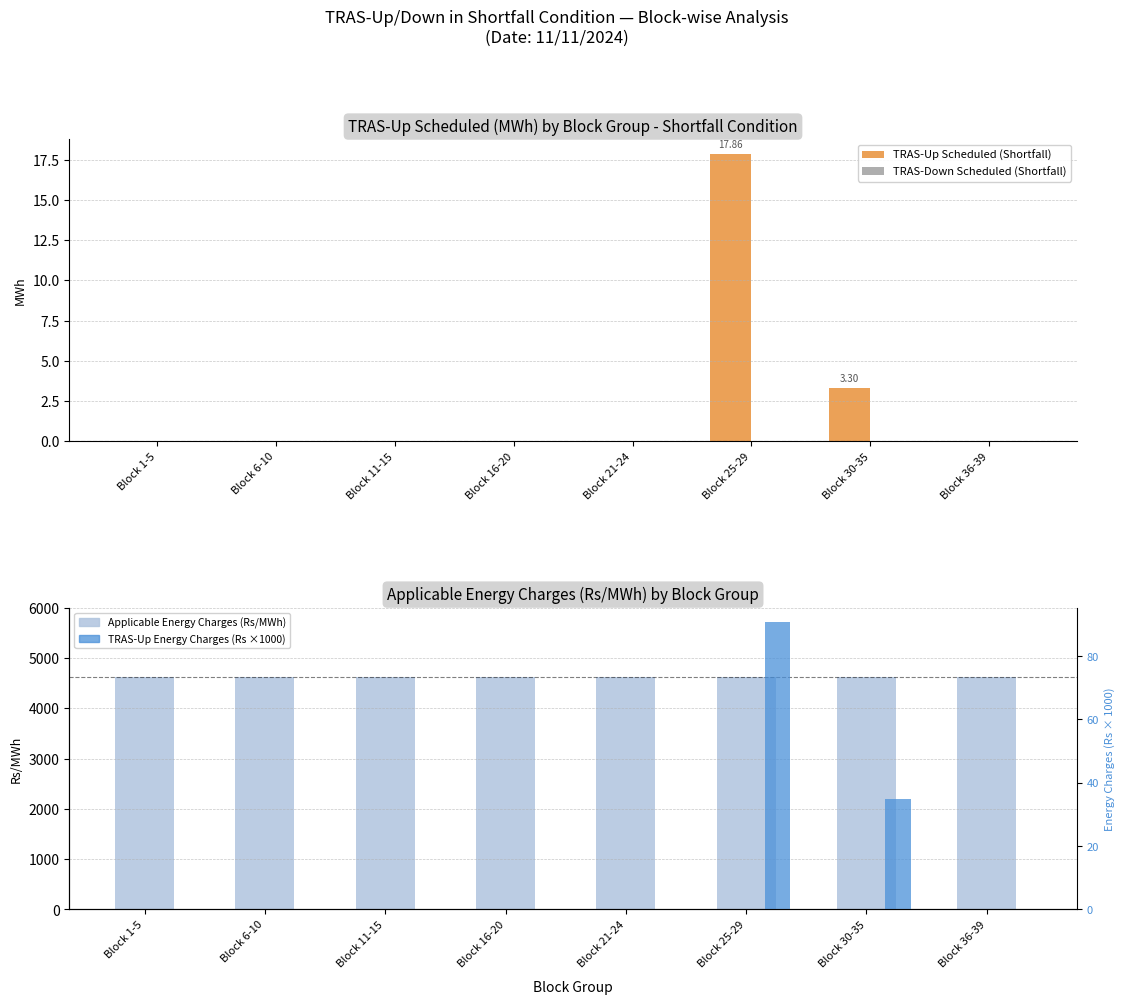

Reading left to right, transcribe all the data shown in this chart.

TRAS-Up Scheduled (Shortfall): Block 1-5=0.0	Block 6-10=0.0	Block 11-15=0.0	Block 16-20=0.0	Block 21-24=0.0	Block 25-29=17.9	Block 30-35=3.3	Block 36-39=0.0
TRAS-Down Scheduled (Shortfall): Block 1-5=0.0	Block 6-10=0.0	Block 11-15=0.0	Block 16-20=0.0	Block 21-24=0.0	Block 25-29=0.0	Block 30-35=0.0	Block 36-39=0.0
Applicable Energy Charges (Rs/MWh): Block 1-5=4620.0	Block 6-10=4620.0	Block 11-15=4620.0	Block 16-20=4620.0	Block 21-24=4620.0	Block 25-29=4620.0	Block 30-35=4620.0	Block 36-39=4620.0
TRAS-Up Energy Charges (Rs, ×1000): Block 1-5=0.0	Block 6-10=0.0	Block 11-15=0.0	Block 16-20=0.0	Block 21-24=0.0	Block 25-29=90.8	Block 30-35=34.8	Block 36-39=0.0